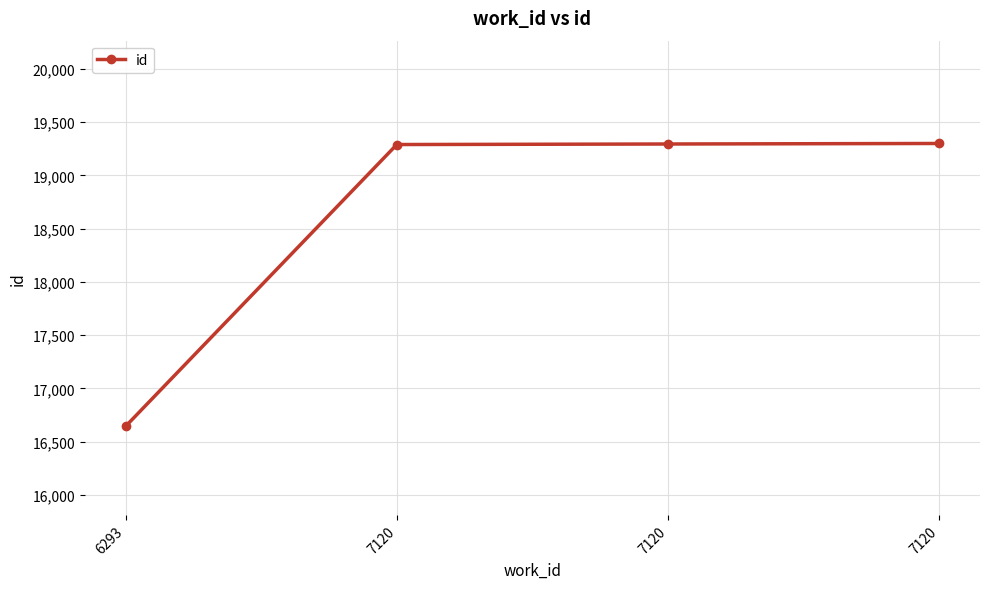

What is the value of the 1st point from the left?

16644